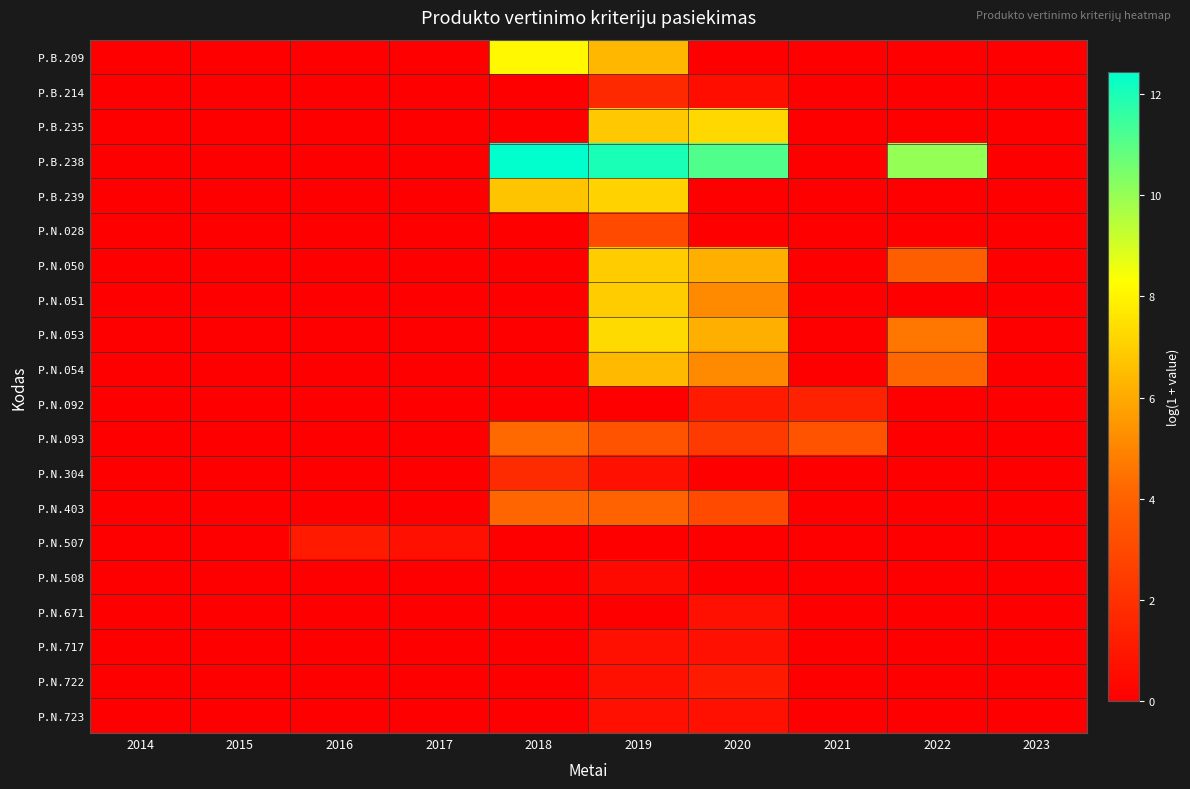

What is the greatest value displayed?

12.4